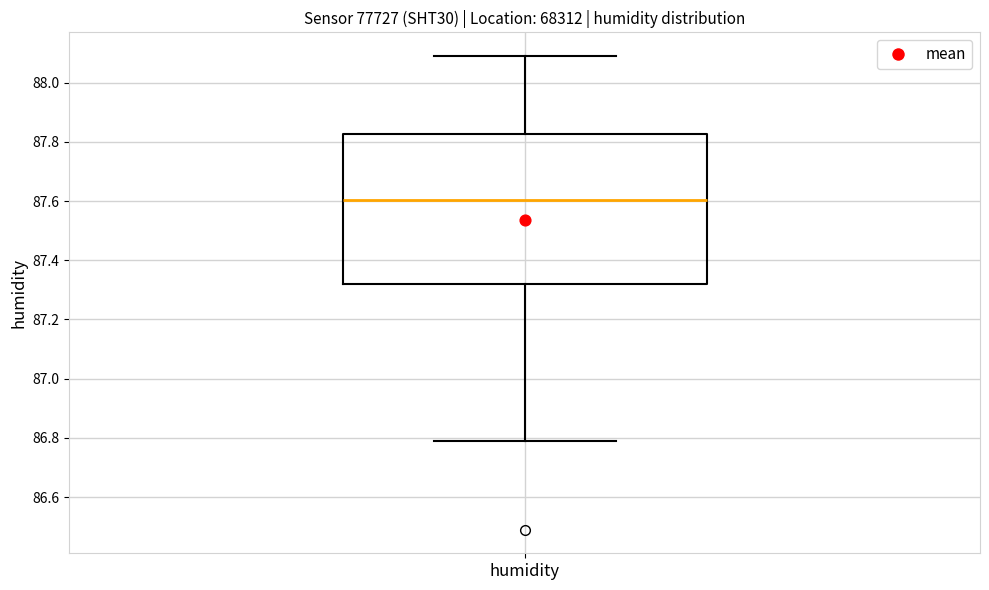

Read this box plot against the y-axis: the position of the median line, the range covered by the box, and the ends of both whiskers. The values are not printed on the chart, so give them approximately, as read against the axis.

median 87.60, box 87.32 to 87.82, whiskers 86.80 to 88.10